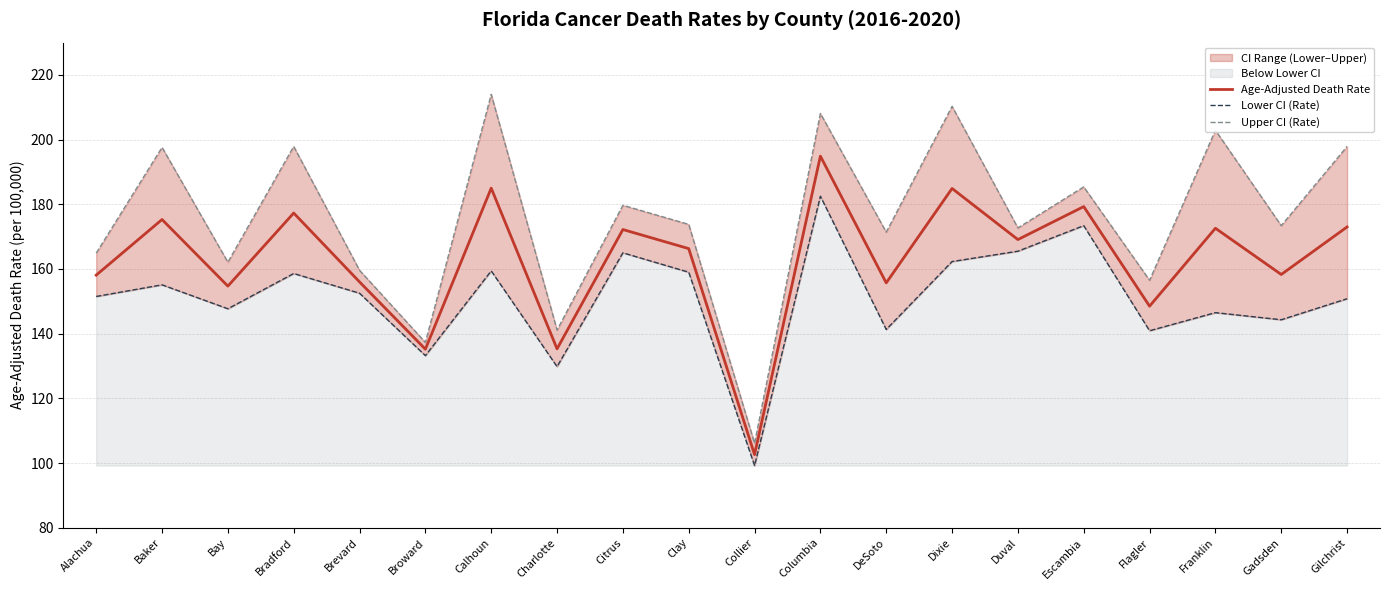

At which label does Age-Adjusted Death Rate reach its minimum?

Collier